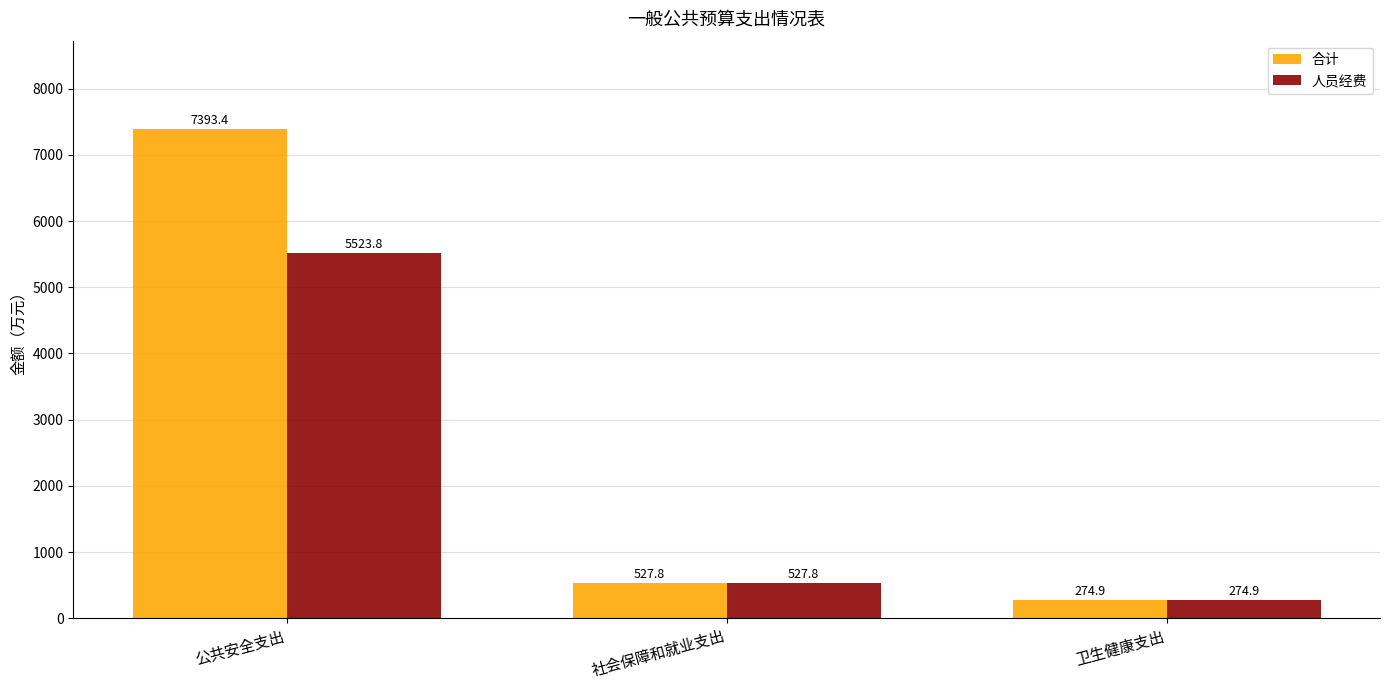

Between 公共安全支出 and 卫生健康支出, which series saw the biggest shift?

合计